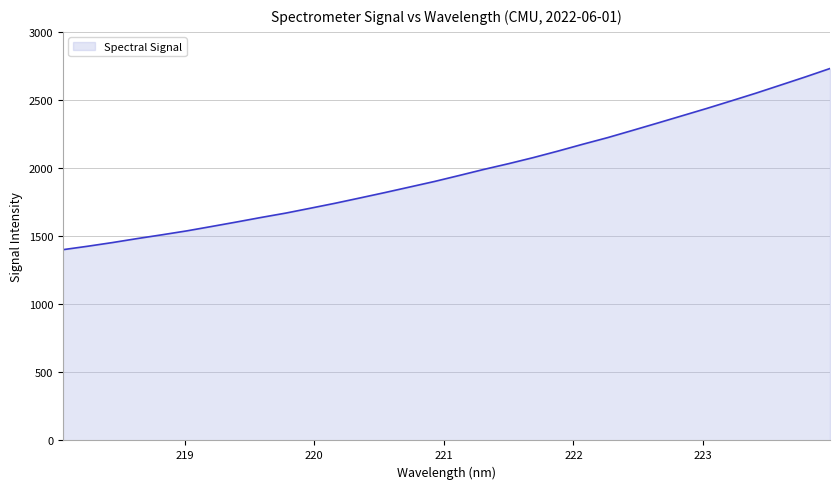

What is the difference between the maximum and minimum values?

1330.3